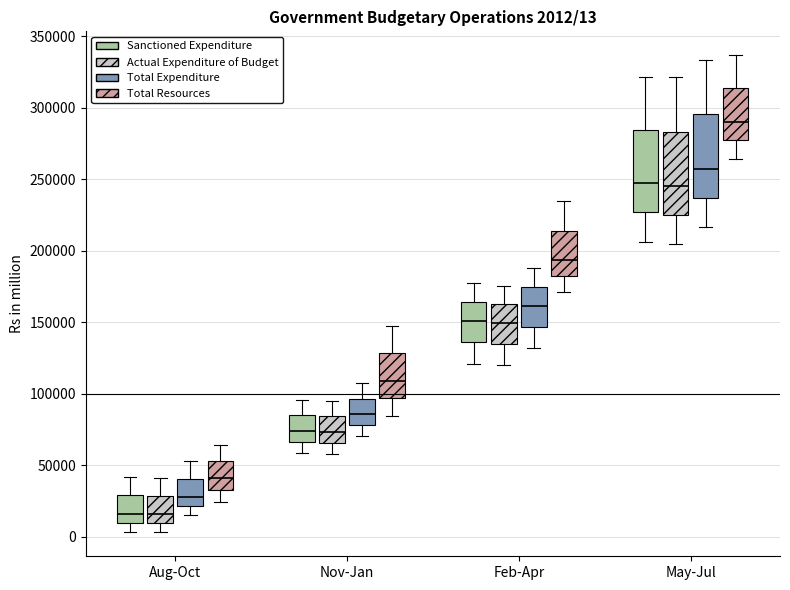

Which box's median line is the highest?

May-Jul (Total Resources)